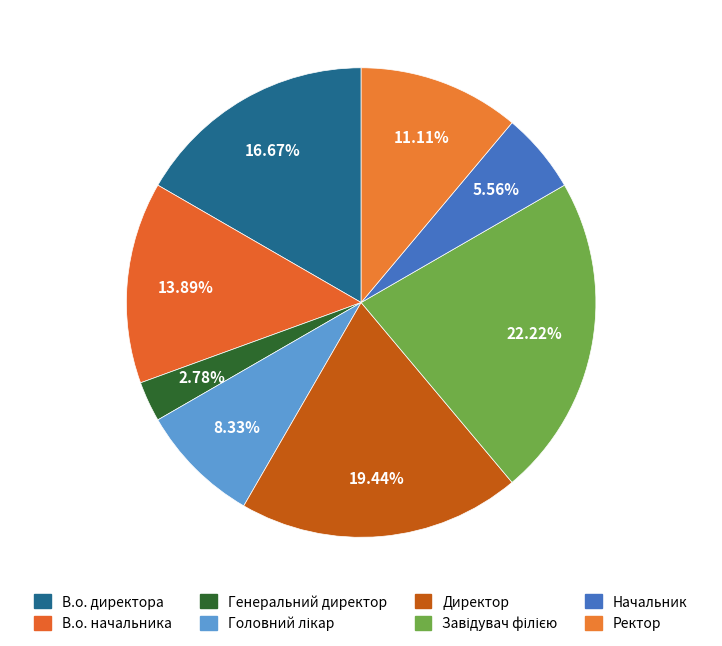

How many segments does this pie chart have?

8